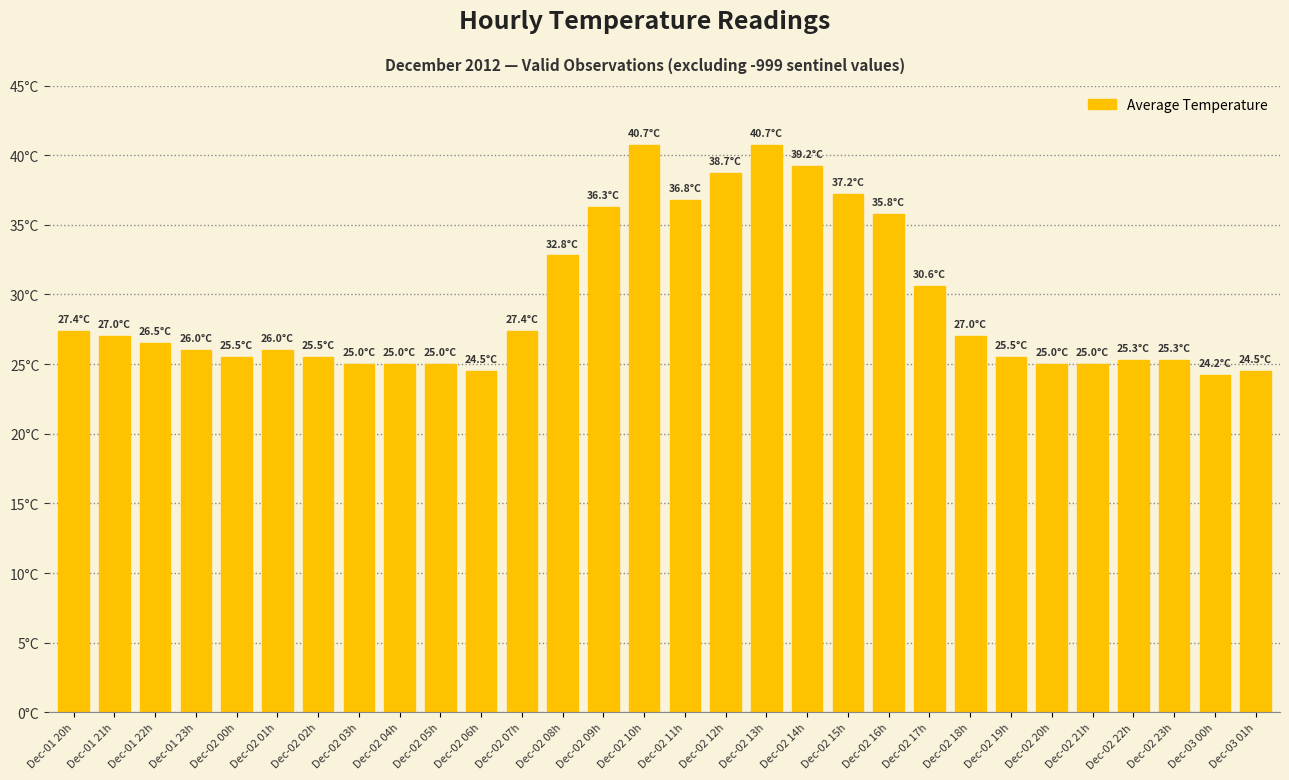

Does the chart contain stacked bars?

No